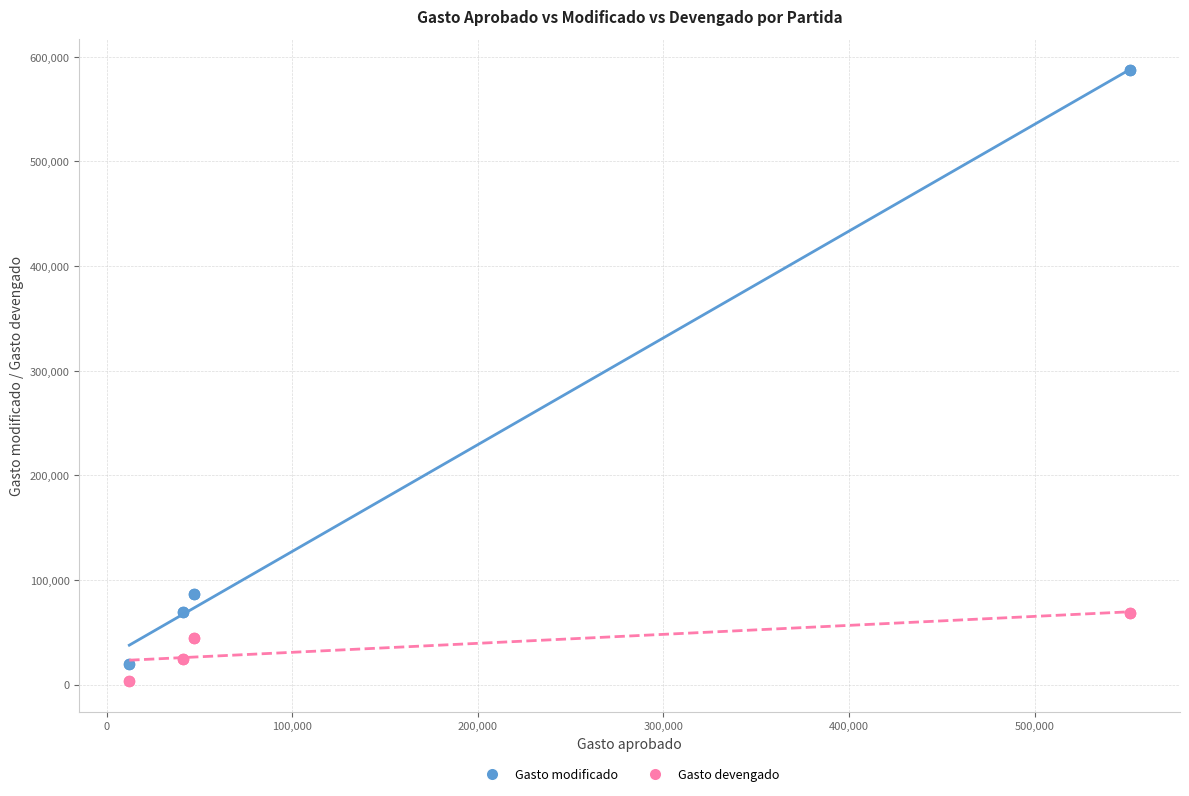

Which series contains the lowest Y value?

Gasto devengado